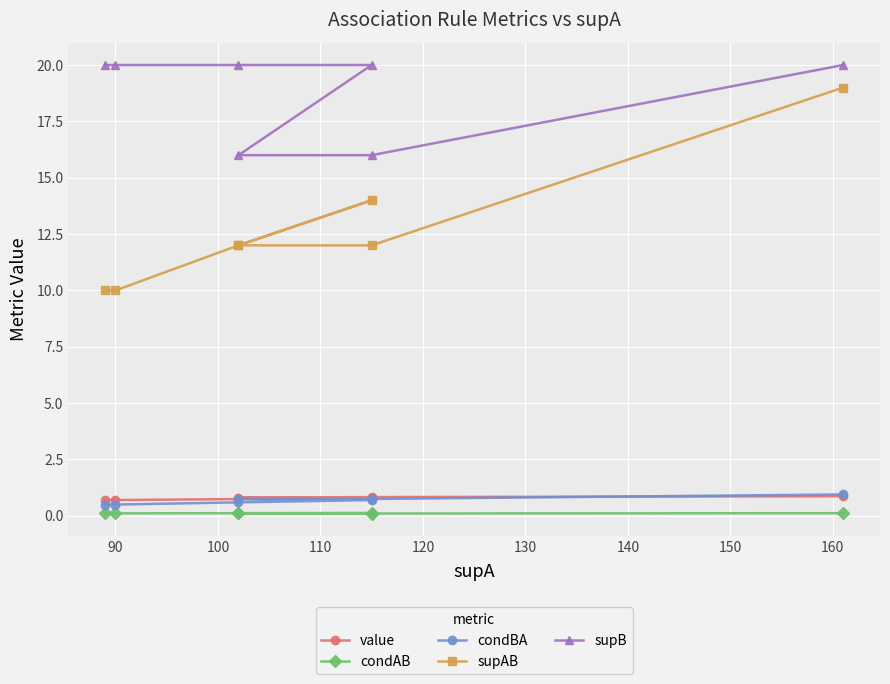

Which label corresponds to the smallest value in the chart?

90